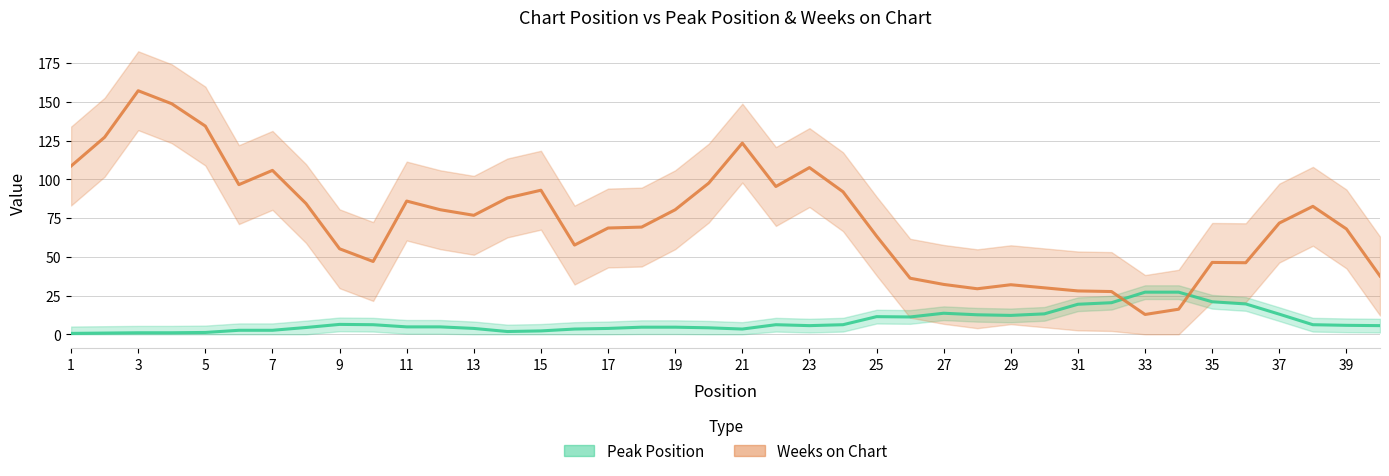

Rank the series by their maximum value, from lowest to highest.

Peak Position, Weeks on Chart